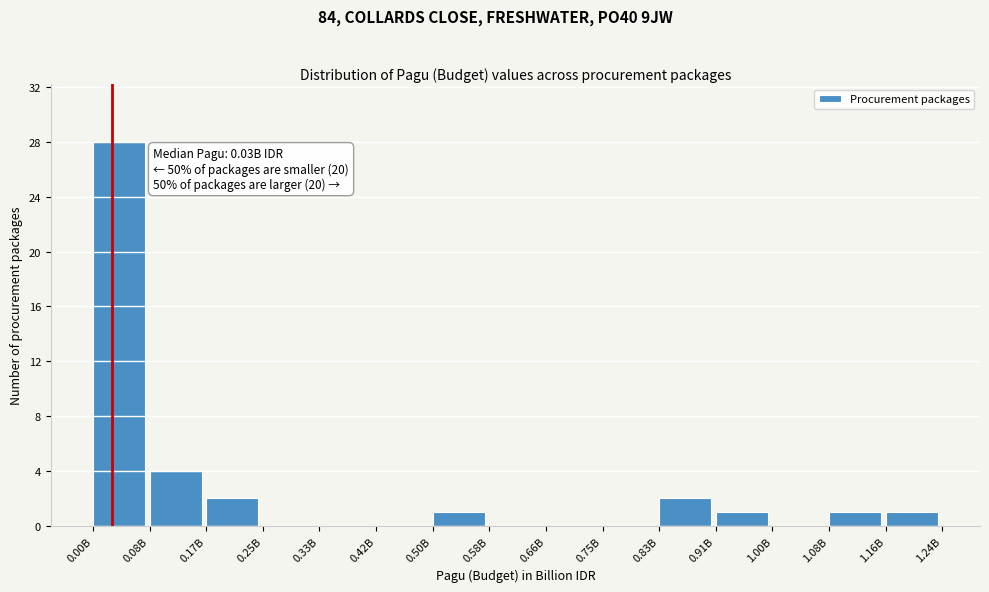

Reading right to left, extract all data points from this chart.

1.16B=1	1.08B=1	1.00B=0	0.91B=1	0.83B=2	0.75B=0	0.66B=0	0.58B=0	0.50B=1	0.42B=0	0.33B=0	0.25B=0	0.17B=2	0.08B=4	0.00B=28